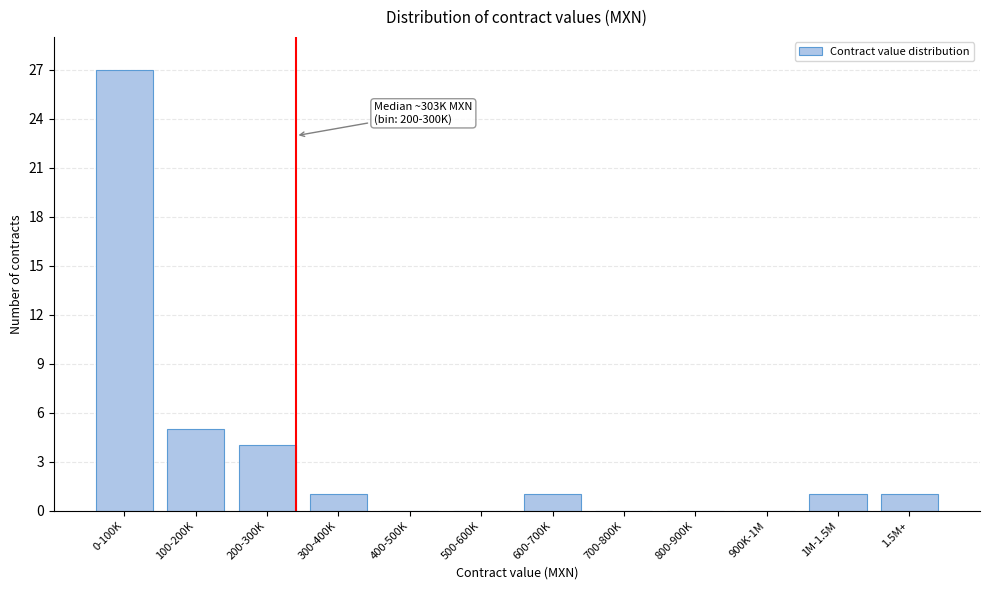

Reading right to left, transcribe all the data shown in this chart.

1.5M+=1	1M-1.5M=1	900K-1M=0	800-900K=0	700-800K=0	600-700K=1	500-600K=0	400-500K=0	300-400K=1	200-300K=4	100-200K=5	0-100K=27